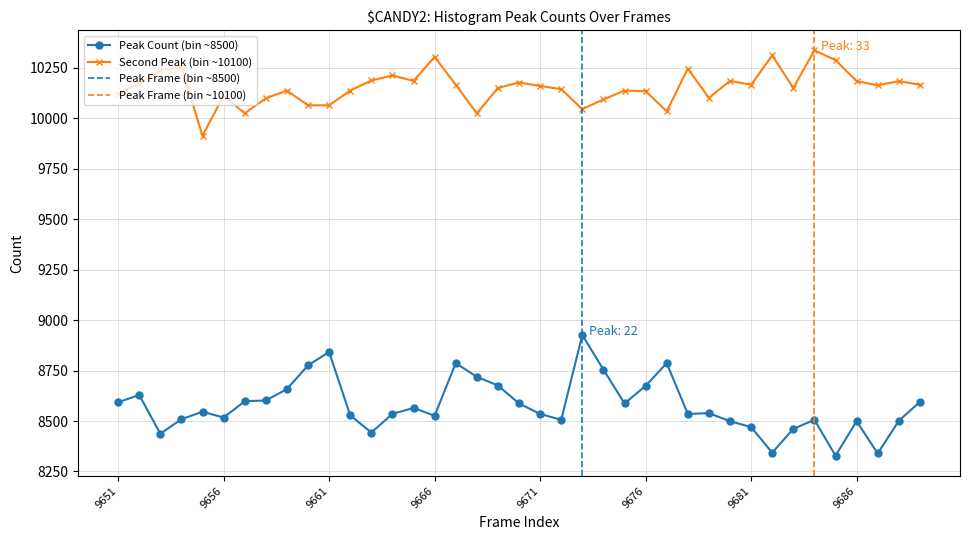

What is the difference between the maximum and minimum values in the Second Peak (bin ~10100) series?

423